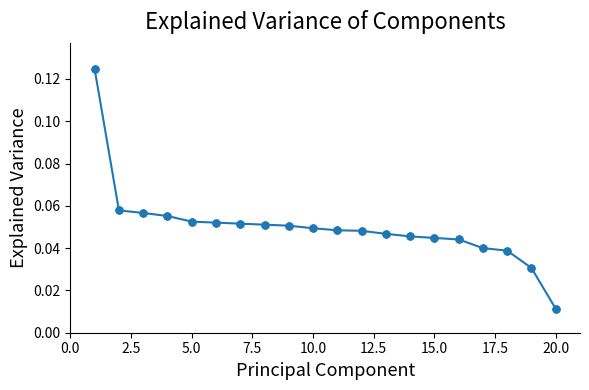

How many values are between 0 and 1?

20